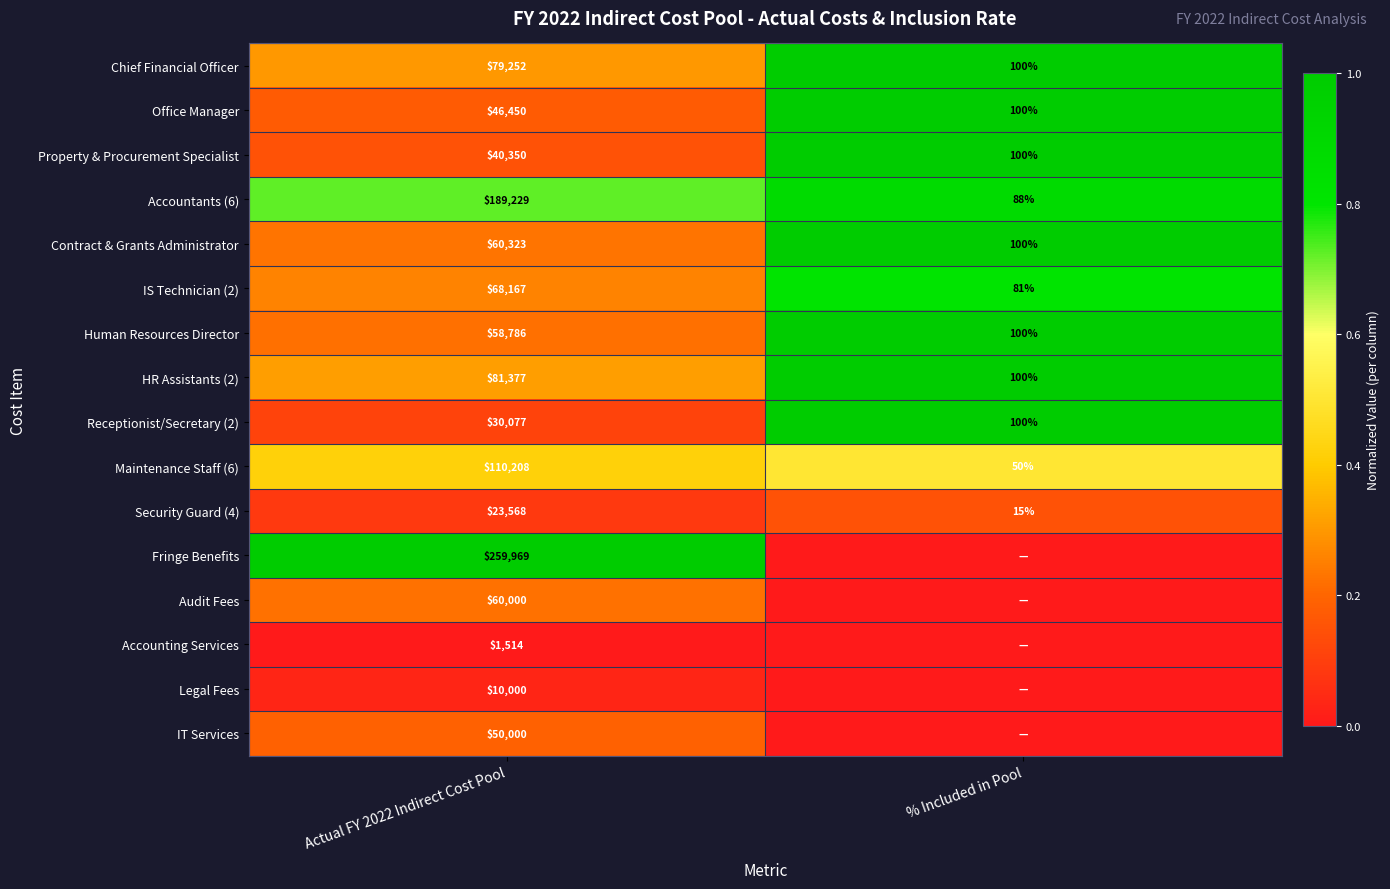

Rank the categories by Contract & Grants Administrator value from lowest to highest.

% Included in Pool, Actual FY 2022 Indirect Cost Pool